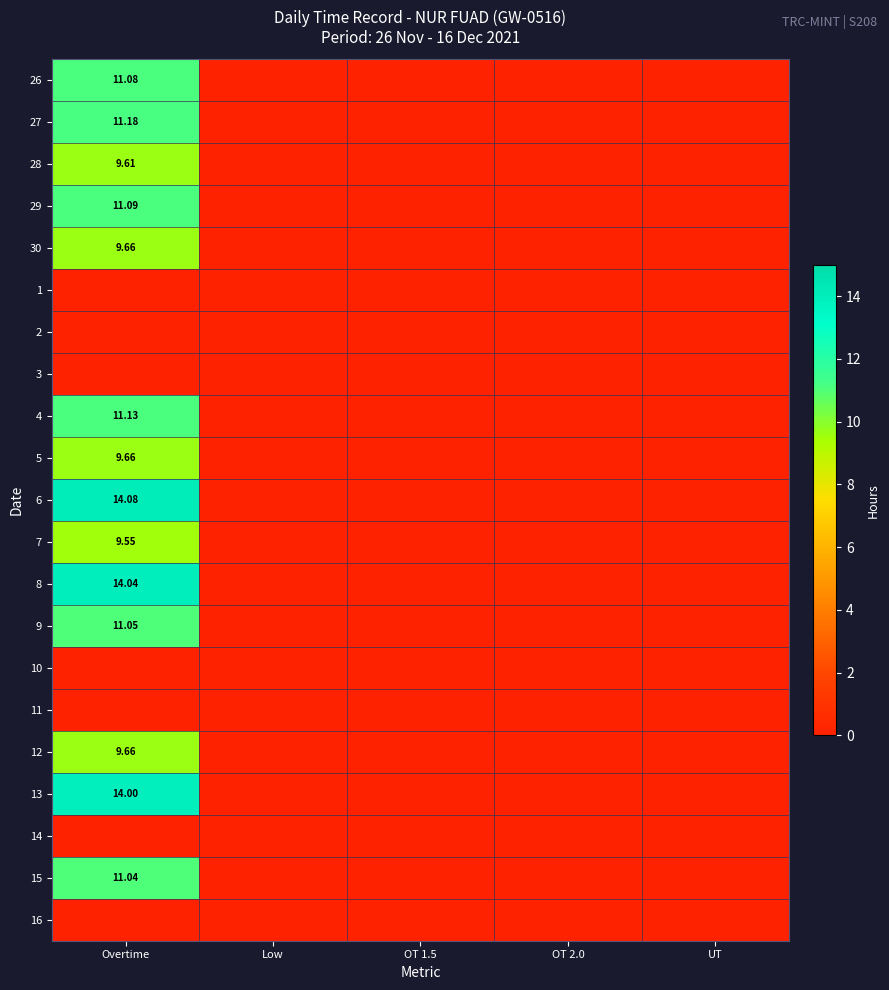

How many series are shown in this chart?

21